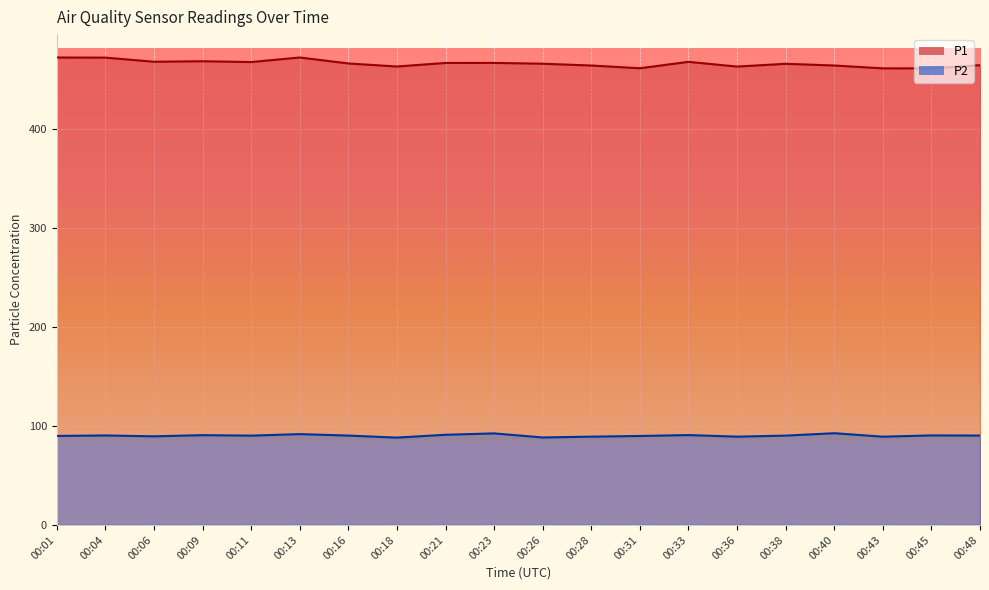

Which category has the highest value in the P1 series?

00:13